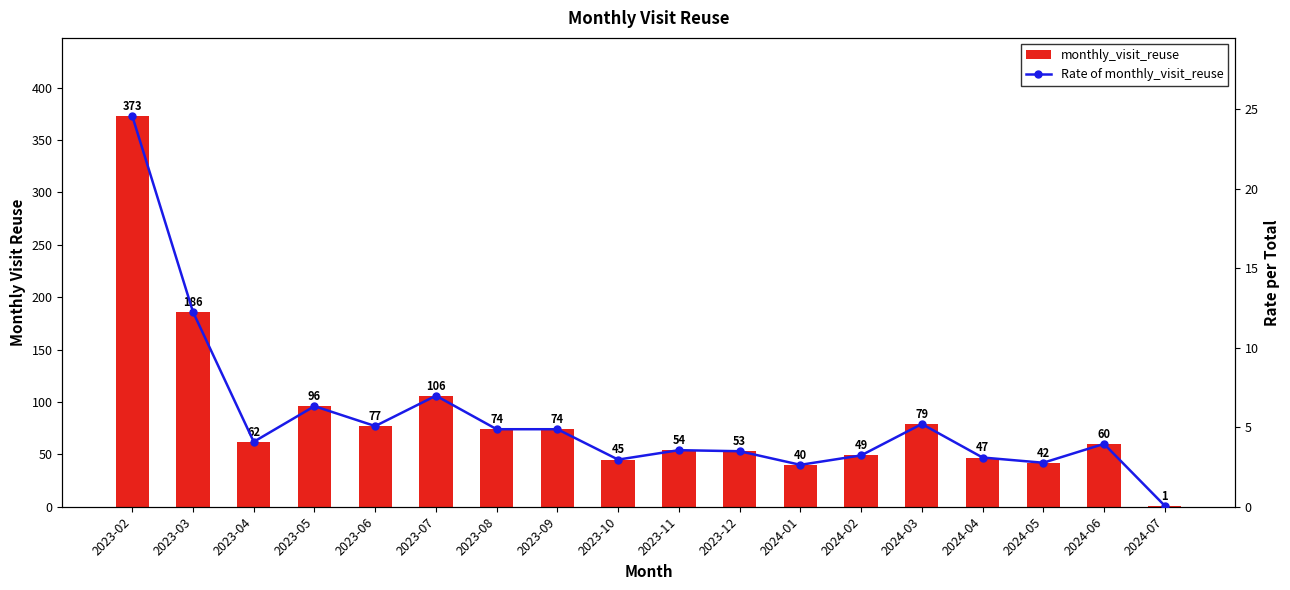

Reading left to right, extract all data points from this chart.

monthly_visit_reuse: 2023-02=373.0	2023-03=186.0	2023-04=62.0	2023-05=96.0	2023-06=77.0	2023-07=106.0	2023-08=74.0	2023-09=74.0	2023-10=45.0	2023-11=54.0	2023-12=53.0	2024-01=40.0	2024-02=49.0	2024-03=79.0	2024-04=47.0	2024-05=42.0	2024-06=60.0	2024-07=1.0
Rate of monthly_visit_reuse: 2023-02=24.6	2023-03=12.3	2023-04=4.1	2023-05=6.3	2023-06=5.1	2023-07=7.0	2023-08=4.9	2023-09=4.9	2023-10=3.0	2023-11=3.6	2023-12=3.5	2024-01=2.6	2024-02=3.2	2024-03=5.2	2024-04=3.1	2024-05=2.8	2024-06=4.0	2024-07=0.1